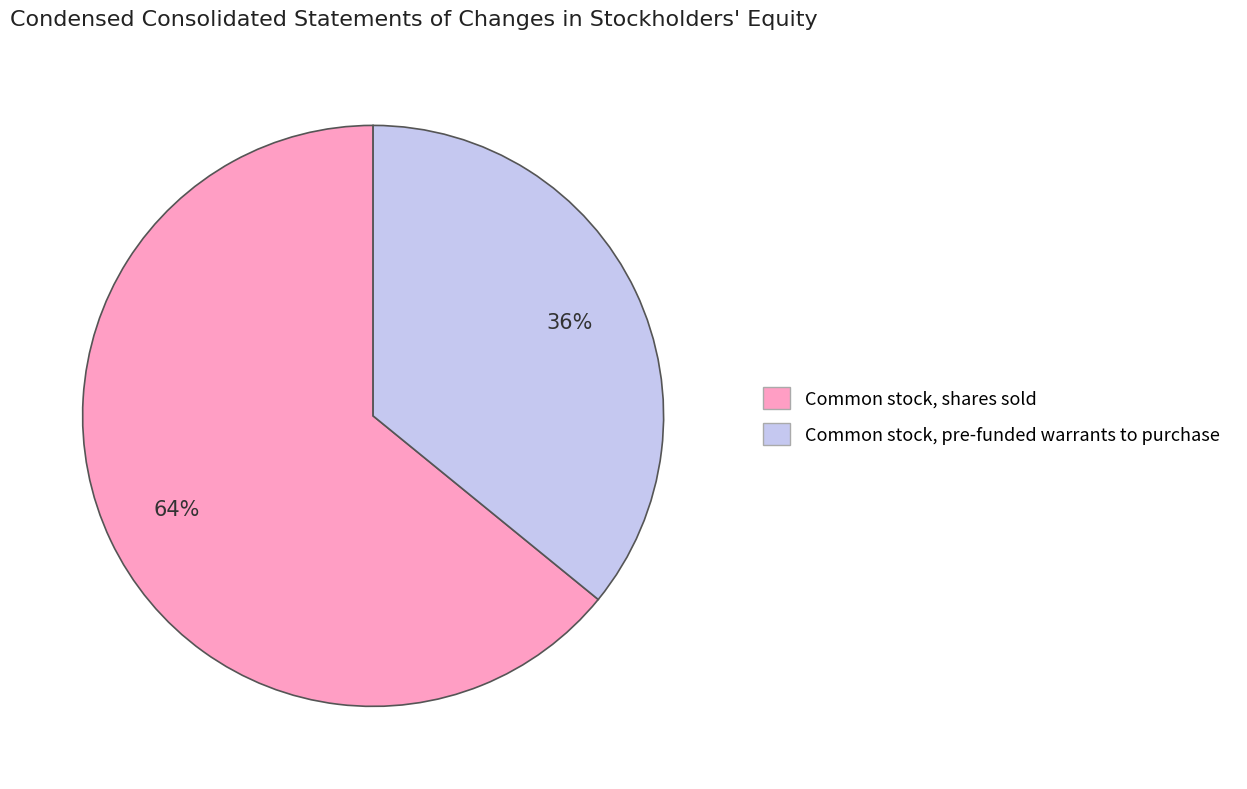

Rank the categories by value from lowest to highest.

Common stock, pre-funded warrants to purchase, Common stock, shares sold